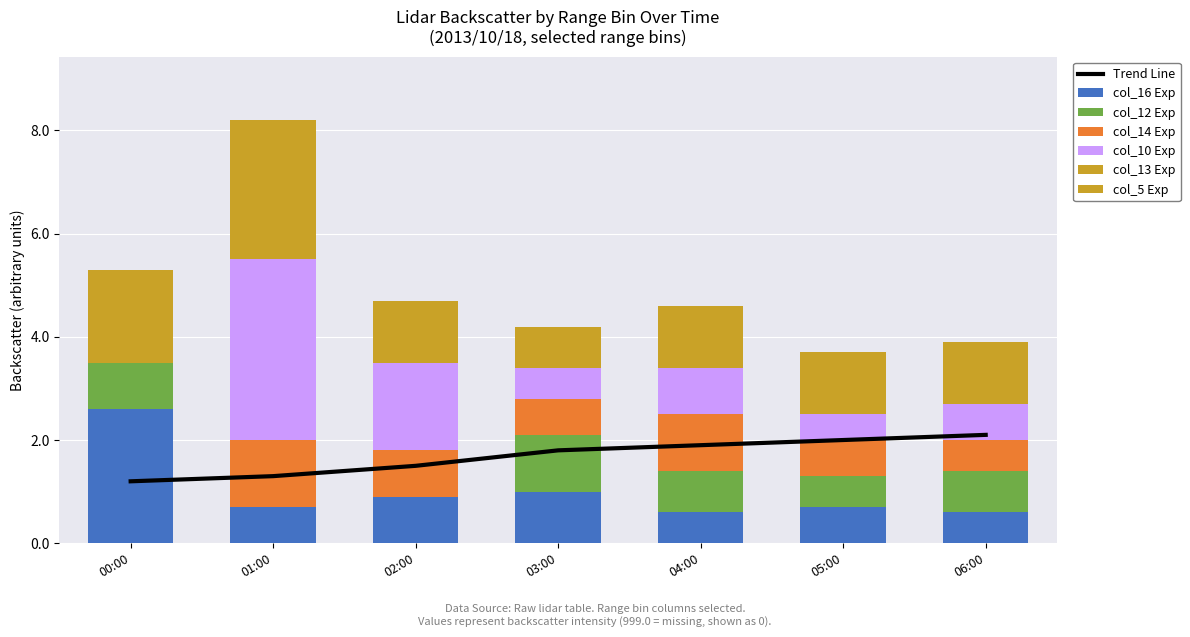

How many groups of bars are there?

7